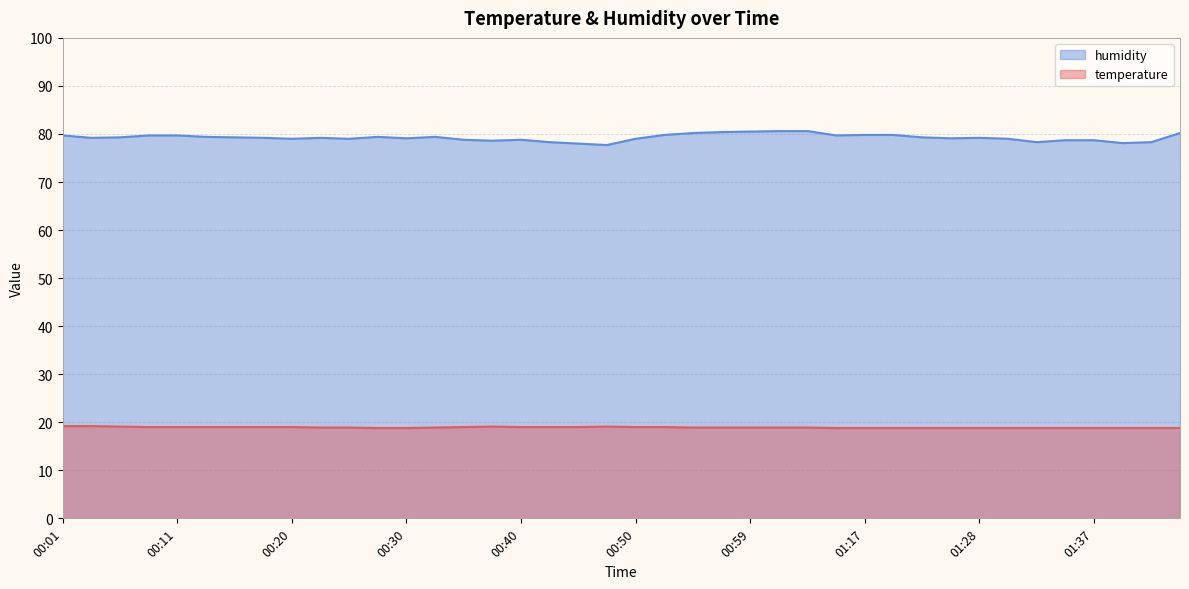

Does the chart have visible grid lines?

Yes